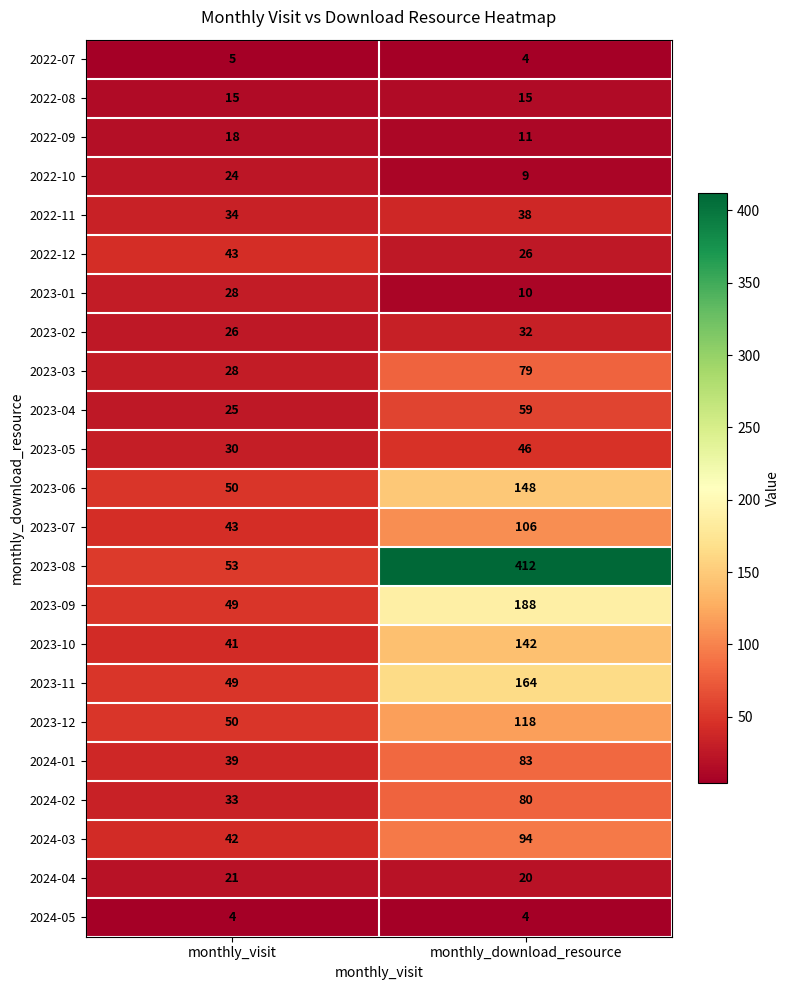

What is the minimum value shown in the chart?

4